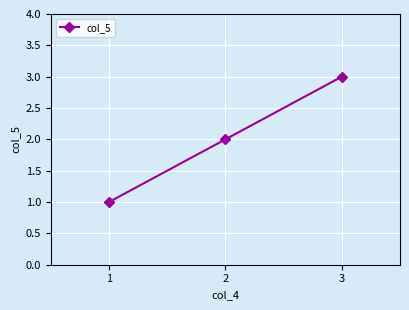

Rank the categories by value from lowest to highest.

1, 2, 3